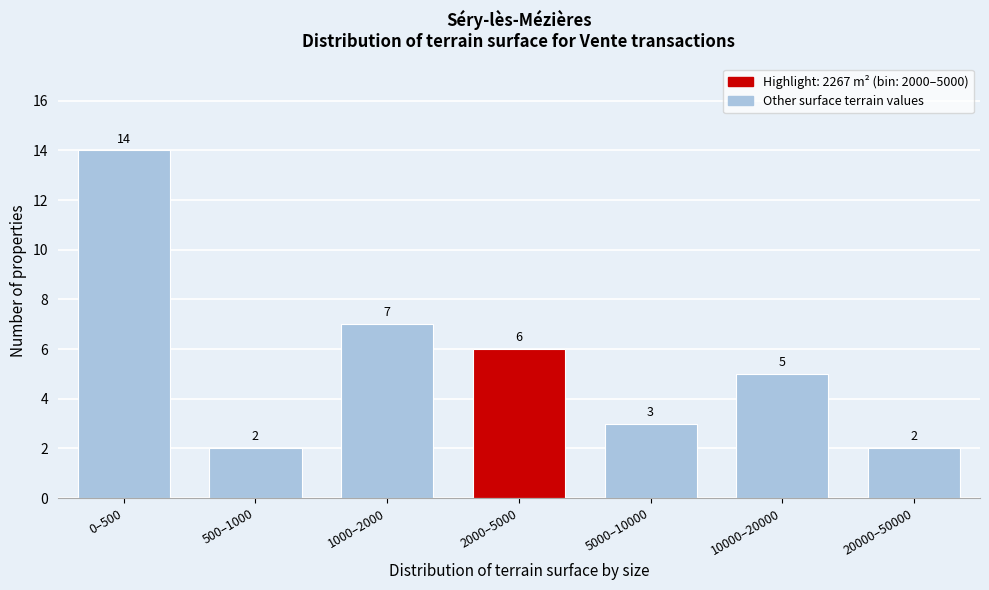

Reading right to left, extract all data points from this chart.

2	5	3	6	7	2	14